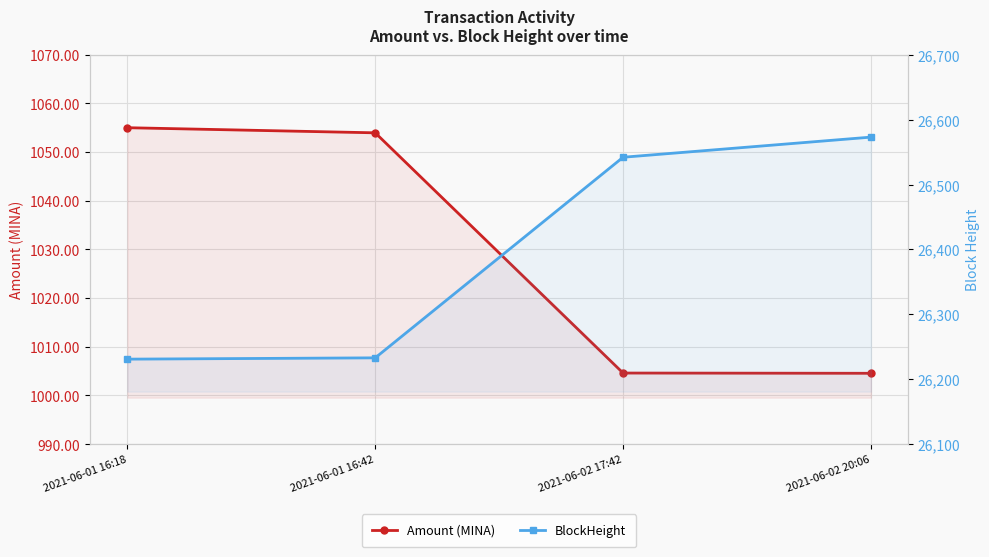

The Amount (MINA) series shows 1004.6 at 2021-06-02 20:06. True or false?

True